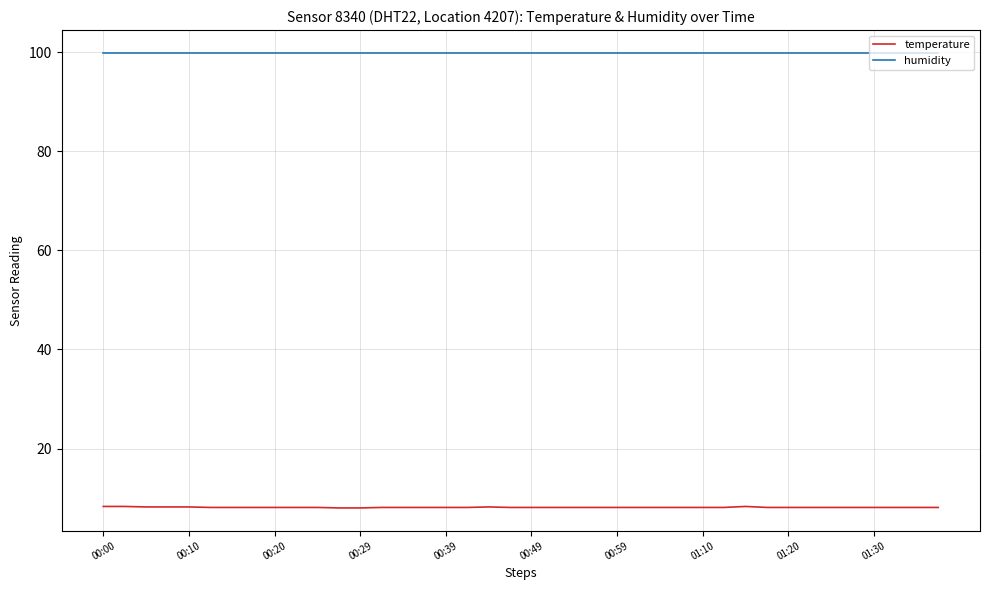

What is the minimum value shown in the chart?

8.0